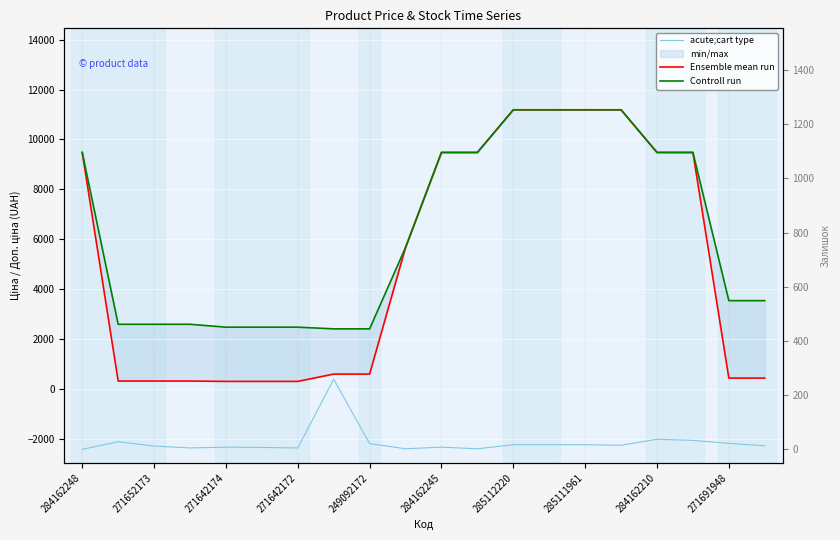

At which category is the sum across all series the highest?

285112220